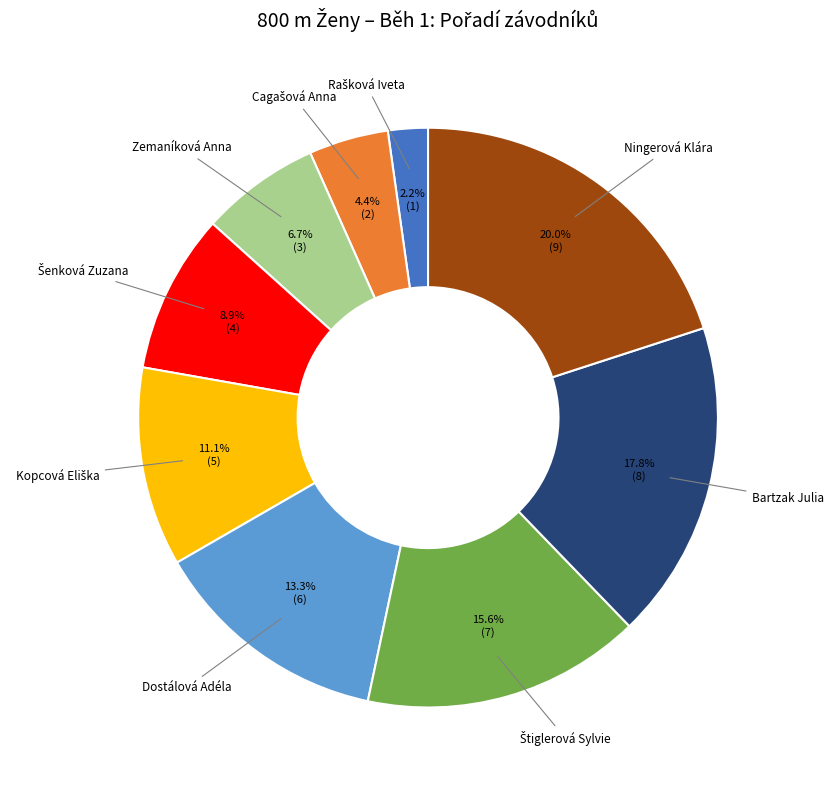

What is the largest slice in the pie chart?

Ningerová Klára